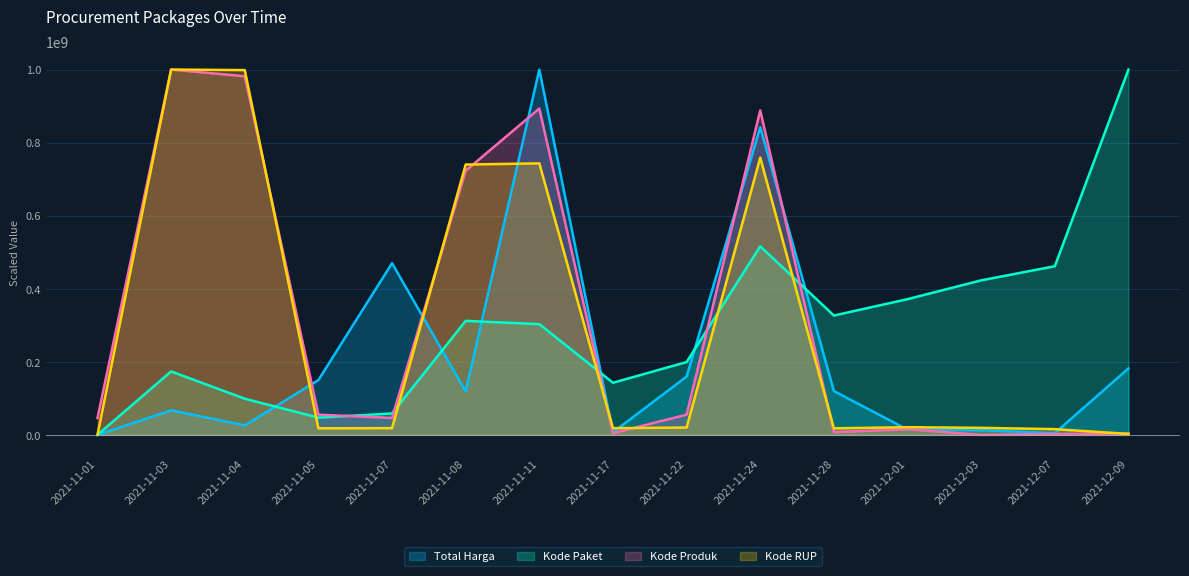

What is the highest value of the Total Harga series?

1000000000.0